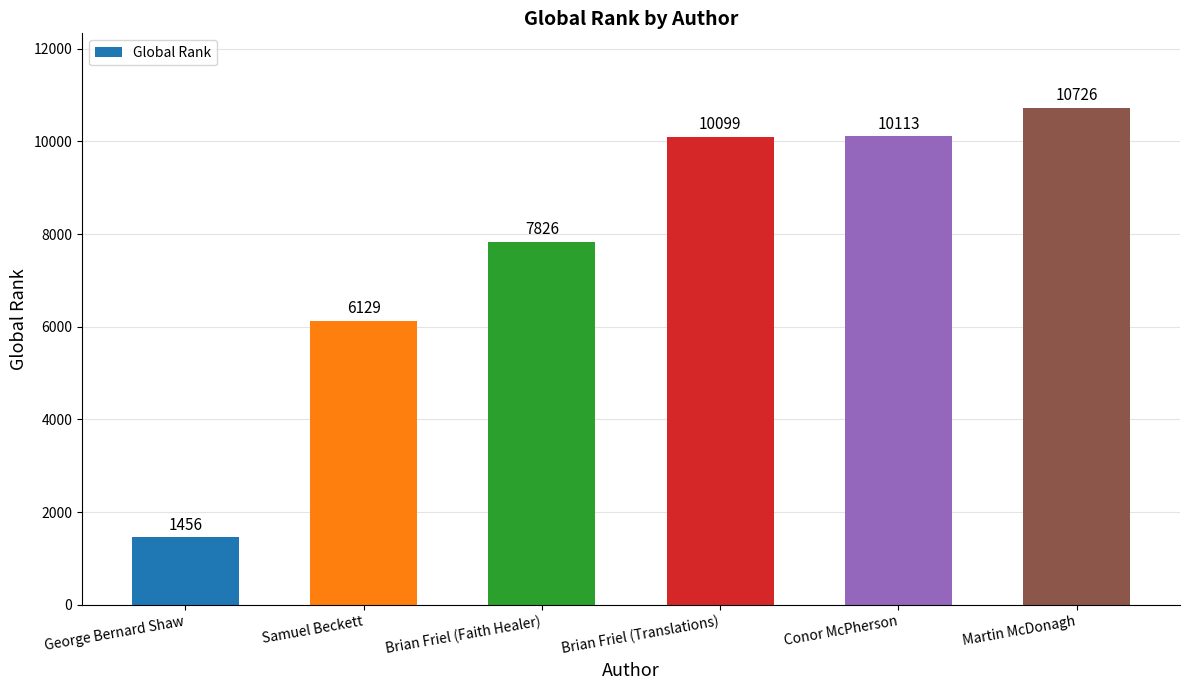

Rank the categories by value from highest to lowest.

Martin McDonagh, Conor McPherson, Brian Friel (Translations), Brian Friel (Faith Healer), Samuel Beckett, George Bernard Shaw